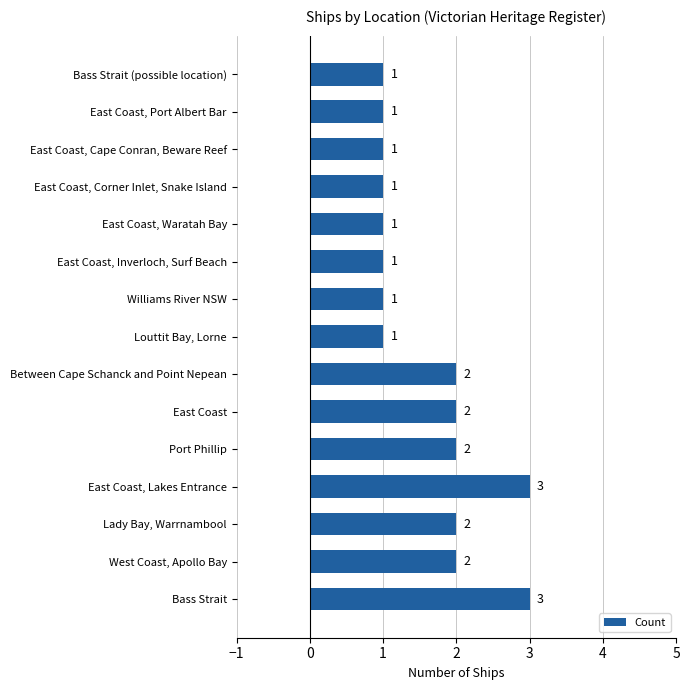

Count the number of values greater than 1.

7